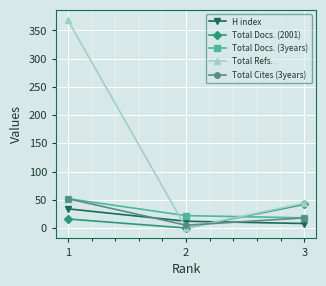

At how many categories does at least one series exceed 284?

1